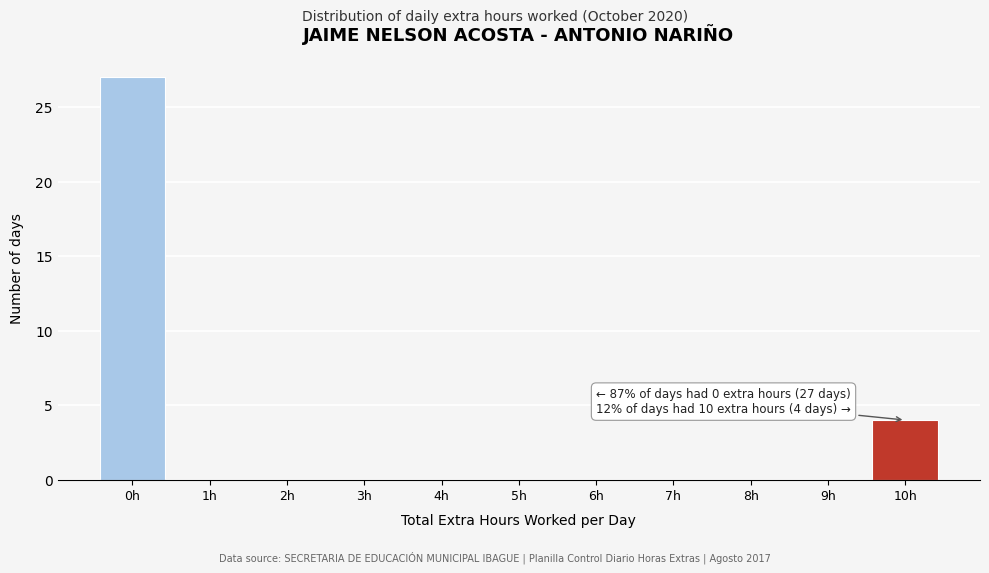

Which range on the x-axis has the tallest bar?

-0.5 to 0.5